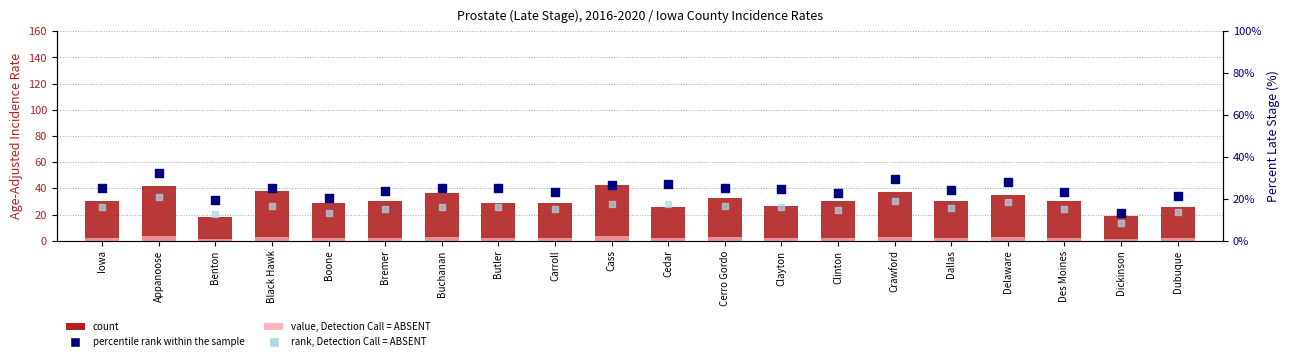

What is the total value across all series at Delaware?

83.8